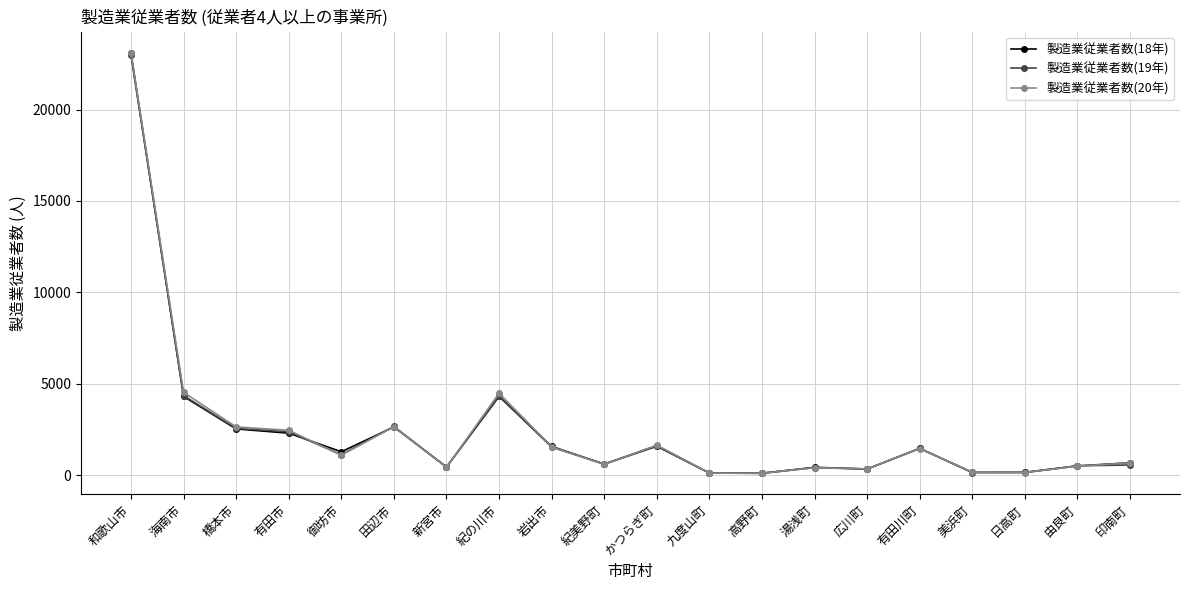

Is this an area chart (filled region under the line)?

No